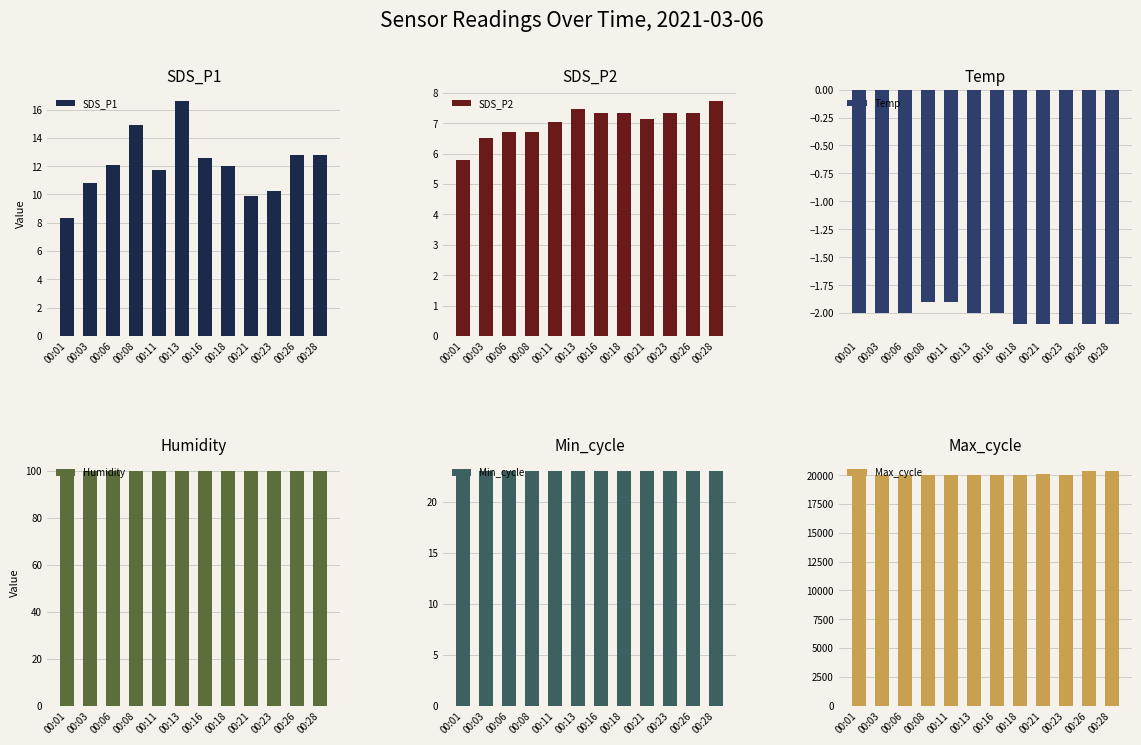

How many data points does each series have?

12